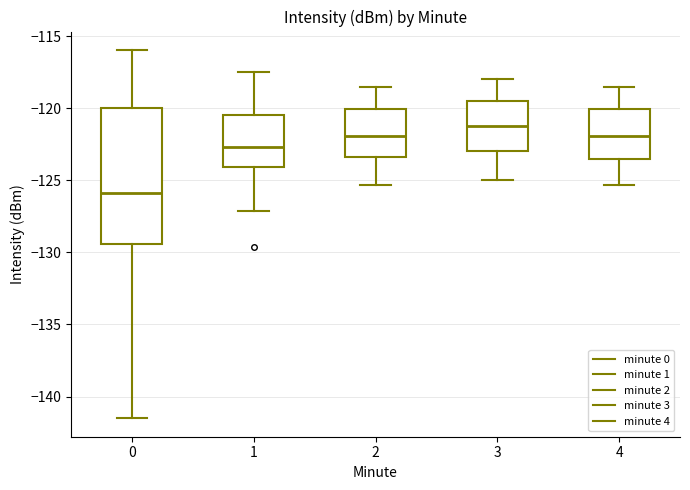

Where is the upper edge of the box at x = 2 on the y-axis? The values are not printed on the chart, so give them approximately, as read against the axis.

-120.0